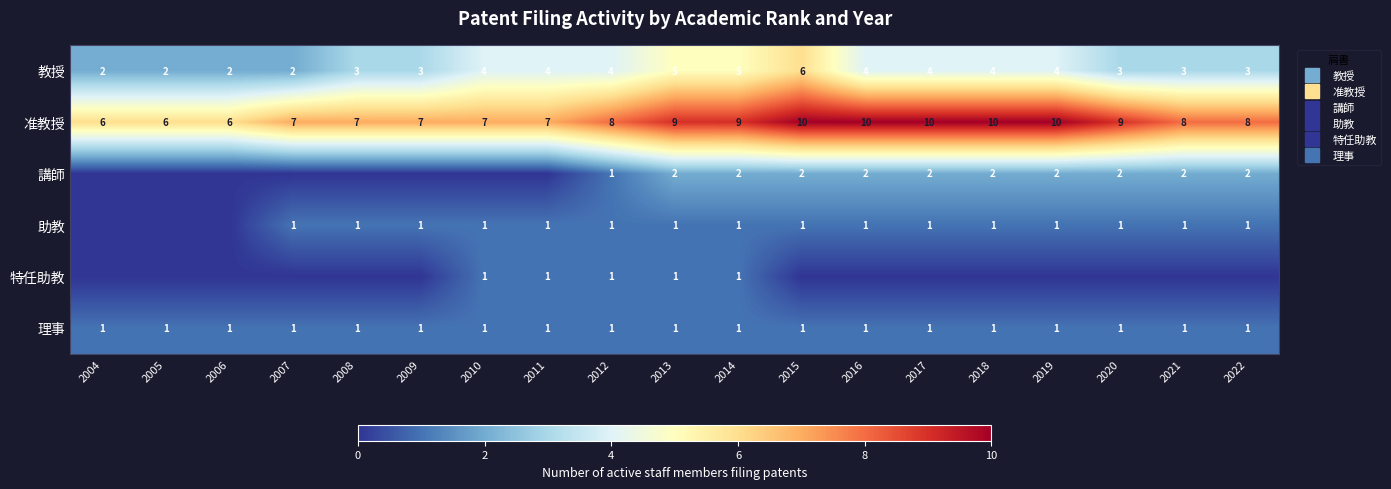

Is it true that 教授 equals 1 at 2012?

False